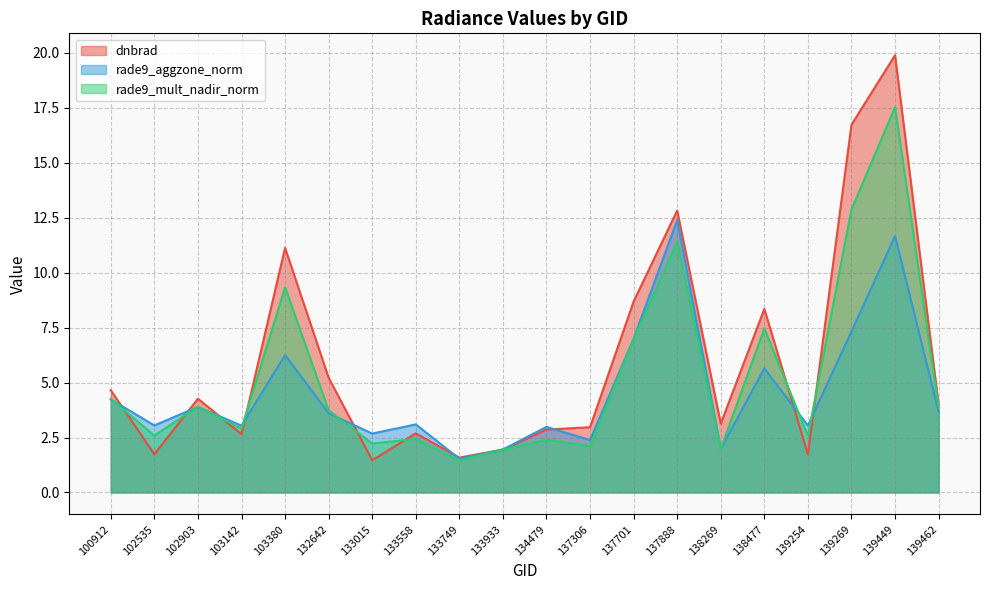

Where do rade9_mult_nadir_norm and rade9_aggzone_norm first cross each other?

100912 and 102535